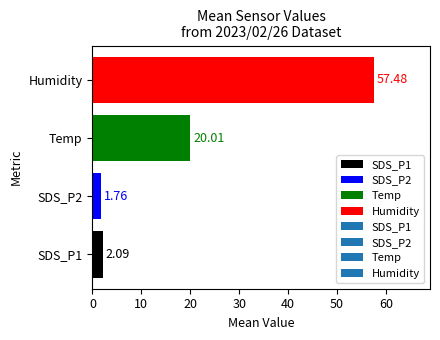

Between Temp and Humidity, which is larger?

Humidity